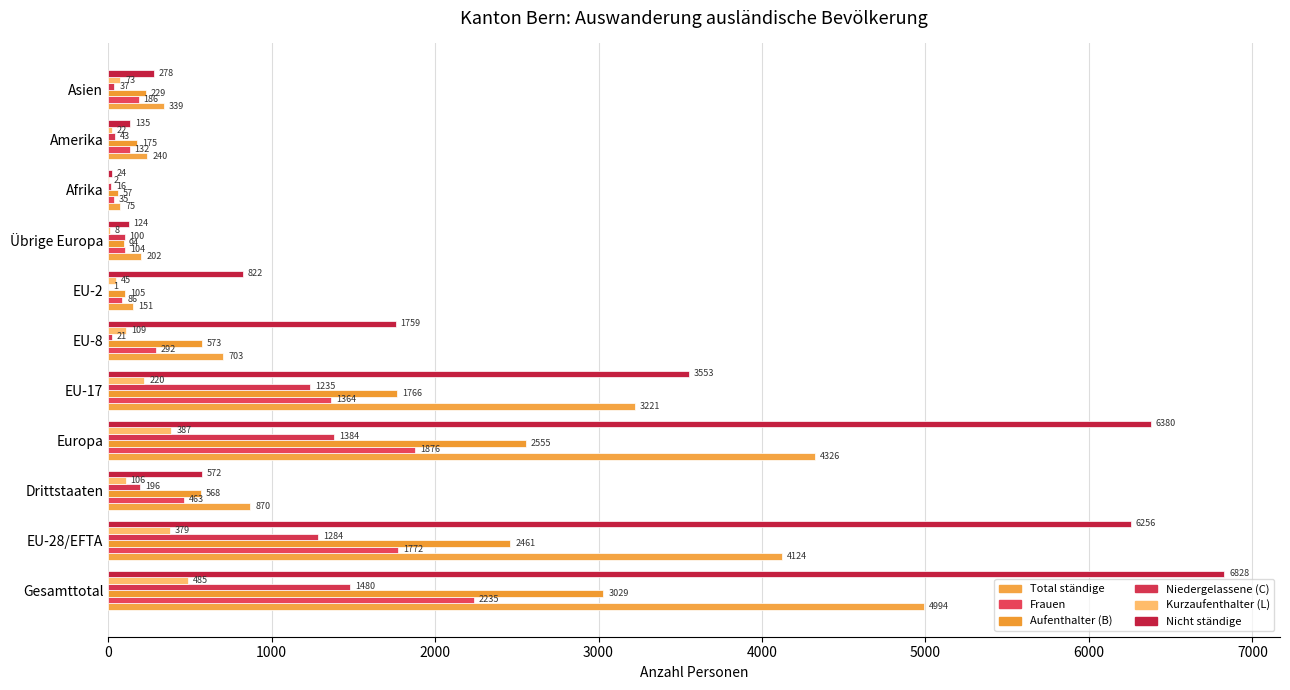

What is the maximum value for Kurzaufenthalter (L)?

485